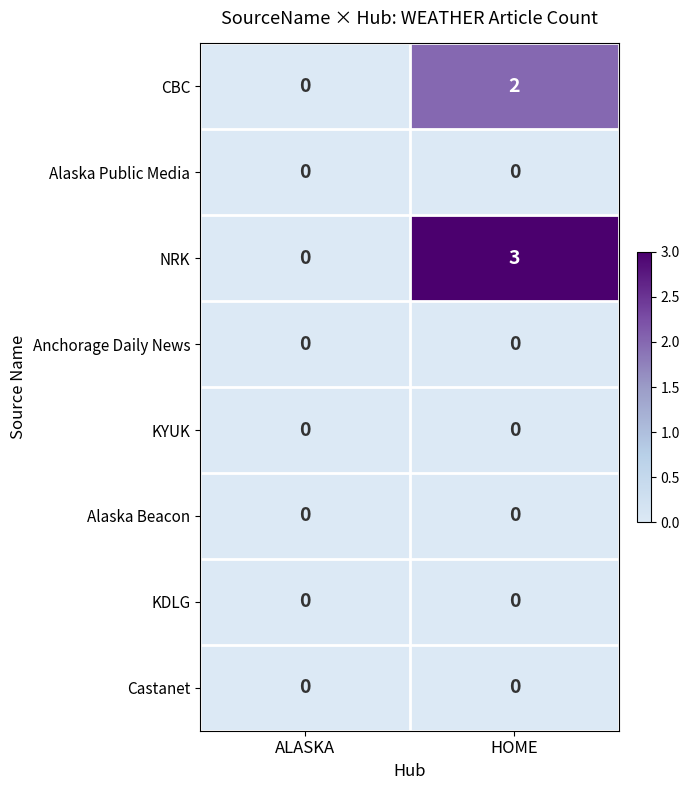

Between ALASKA and HOME, which series saw the biggest shift?

NRK